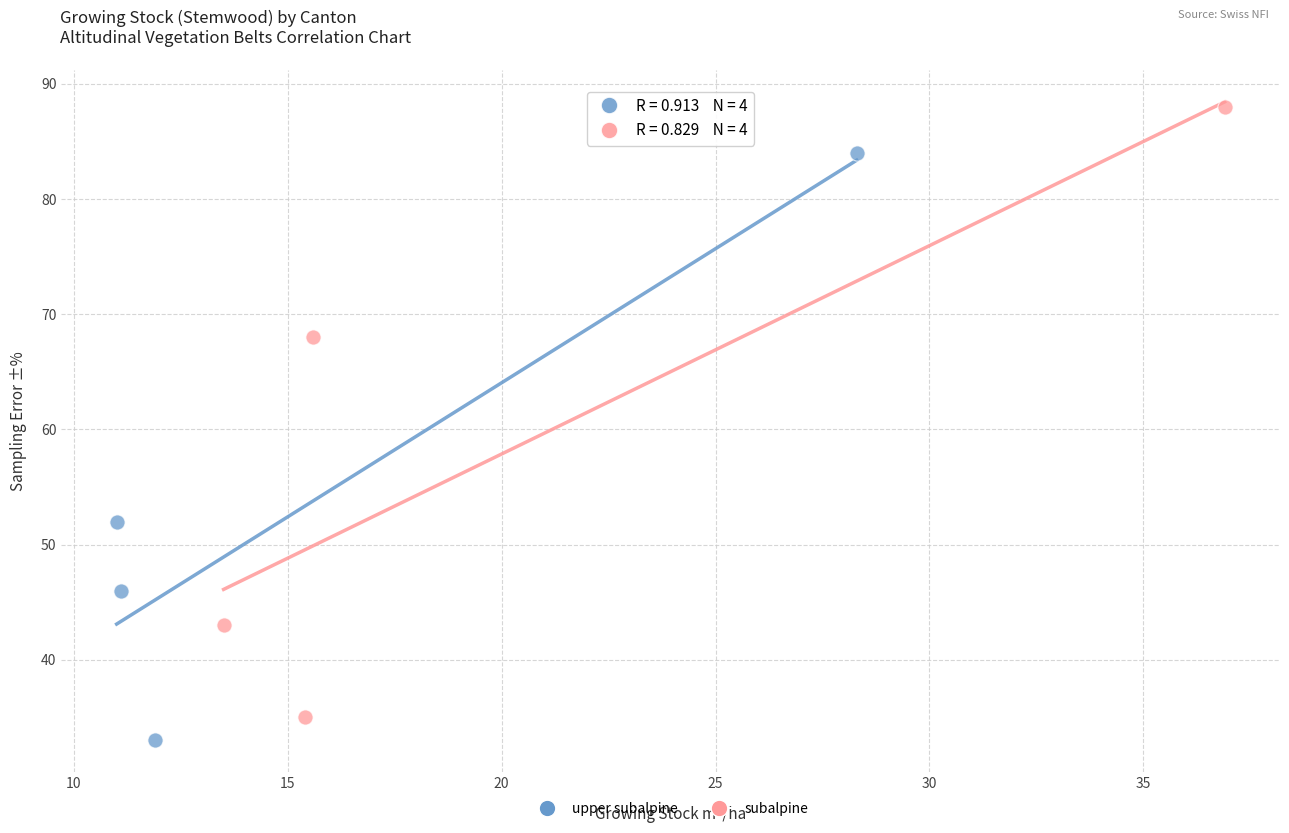

Which series reaches the maximum Y coordinate?

subalpine